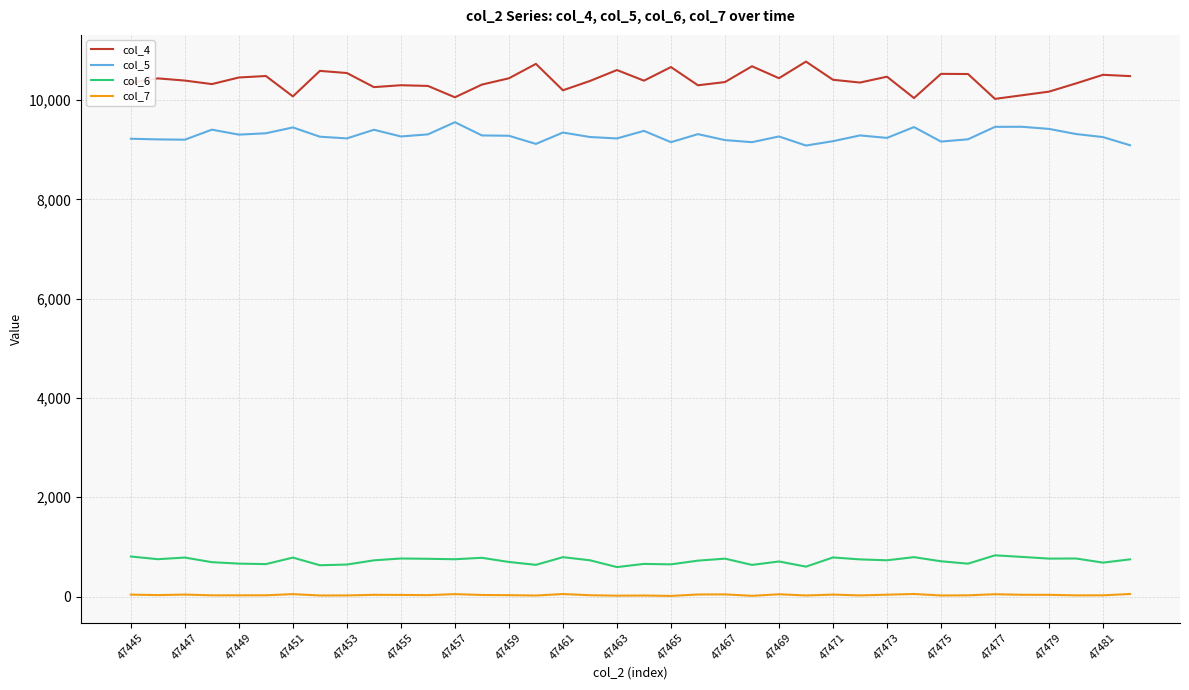

True or false: col_4 and col_5 intersect in this chart.

False